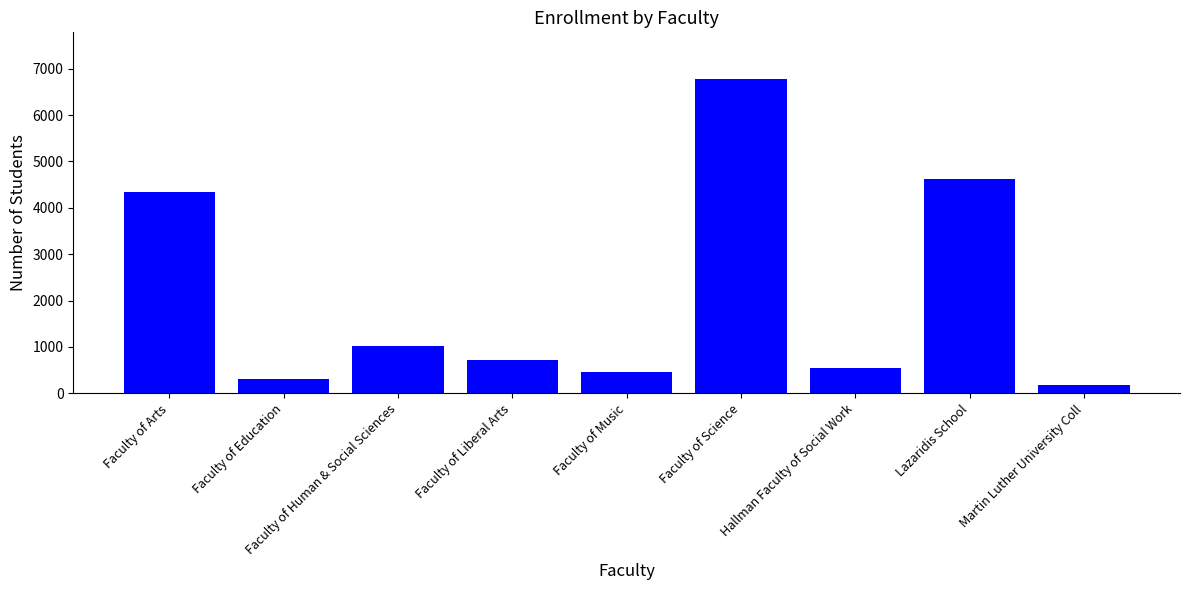

Rank the categories by value from highest to lowest.

Faculty of Science, Lazaridis School, Faculty of Arts, Faculty of Human & Social Sciences, Faculty of Liberal Arts, Hallman Faculty of Social Work, Faculty of Music, Faculty of Education, Martin Luther University Coll